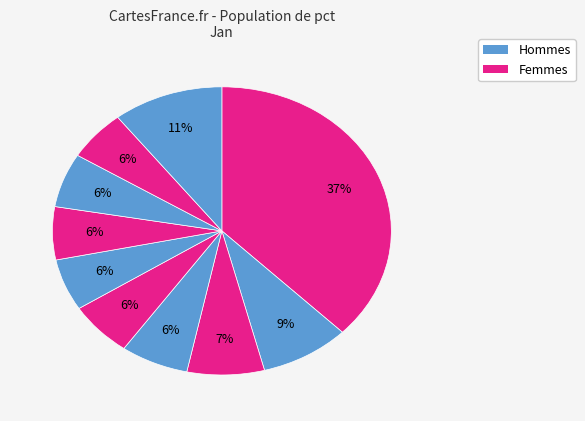

How many segments does this pie chart have?

10